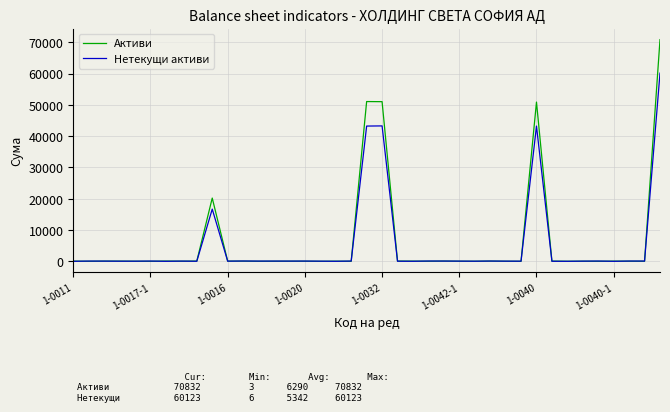

Which series has the widest spread of values?

Активи